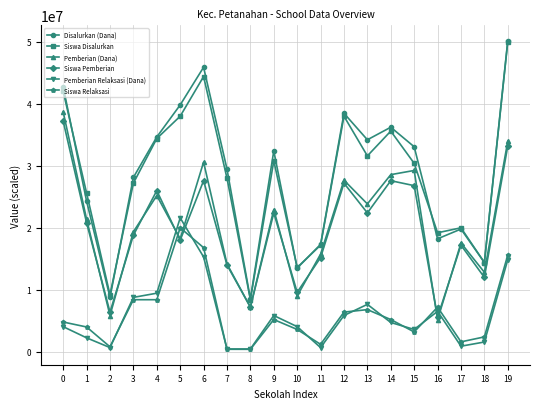

At how many categories does at least one series exceed 23445634?

13